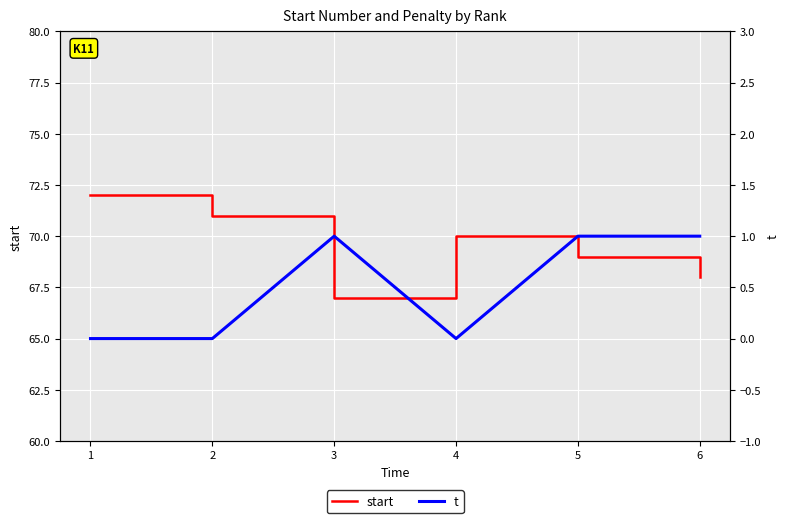

Reading left to right, list all the values displayed in this chart.

start: 72	71	67	70	69	68
t: 0	0	1	0	1	1